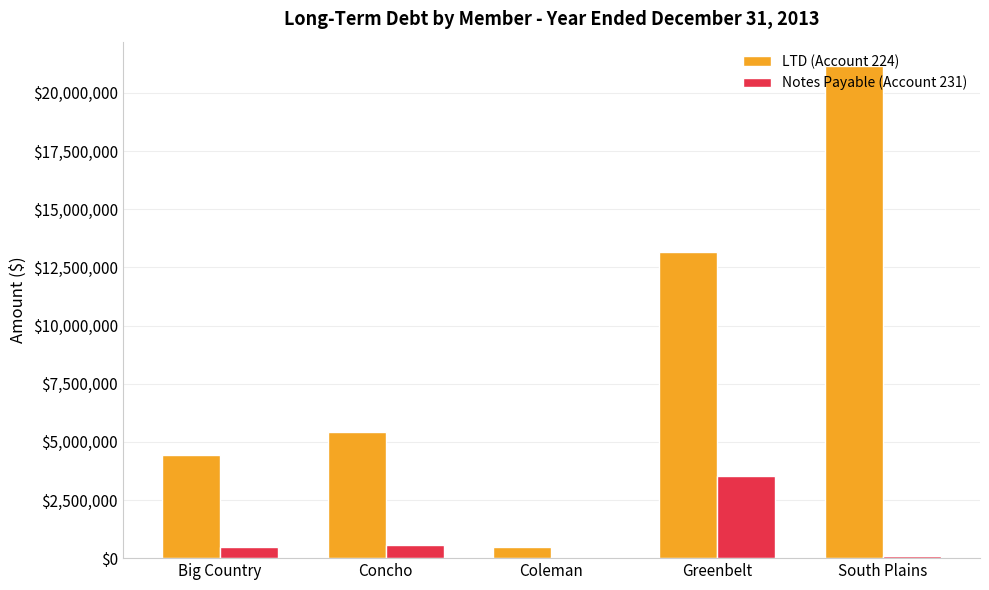

What is the maximum value shown in the chart?

21144393.9